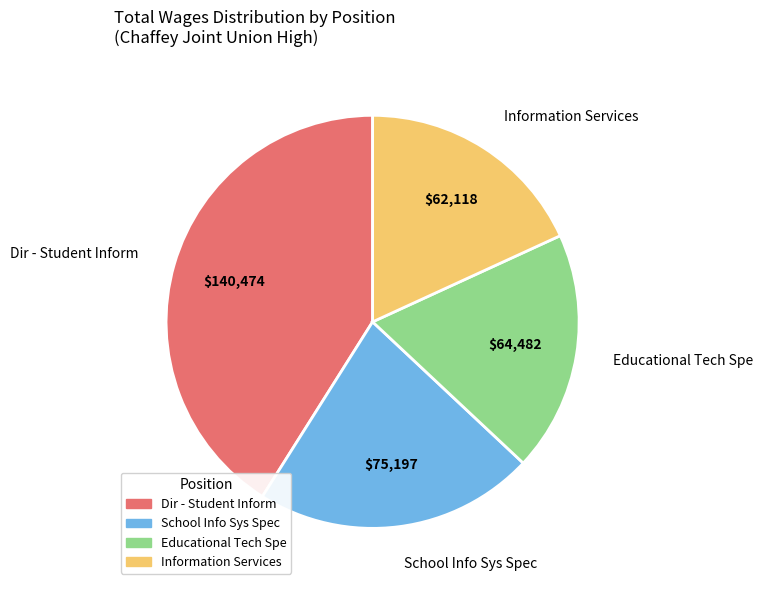

Which slice is the smallest?

Information Services